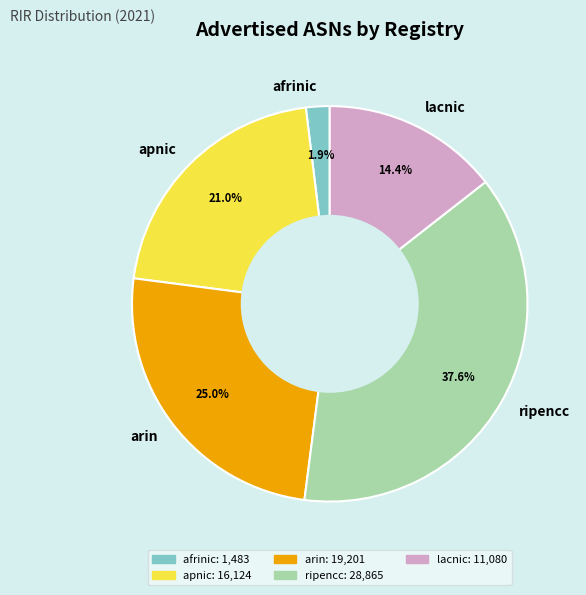

How many slices are in this pie chart?

5